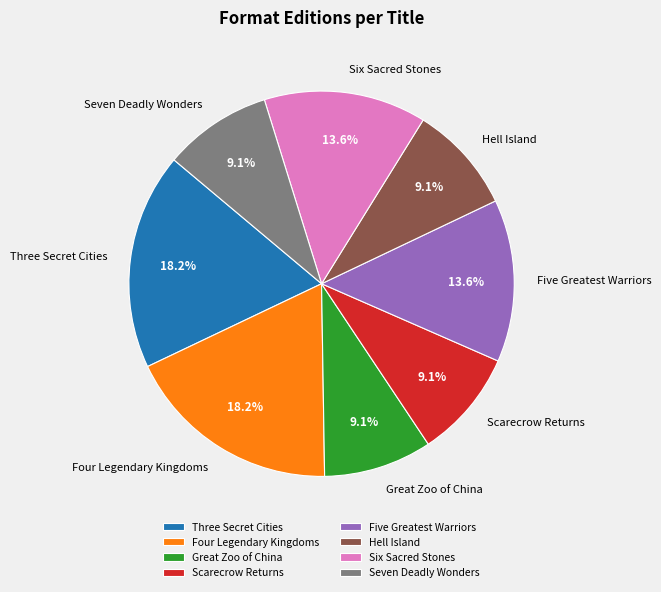

Count the number of slices in the pie.

8